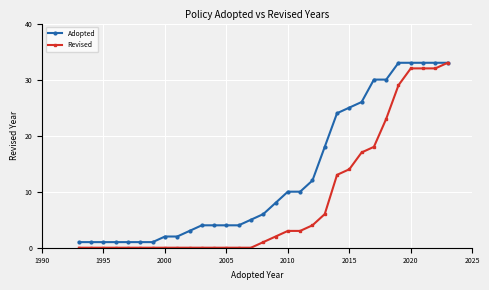

What is the difference between the maximum and second lowest values in the Adopted series?

32